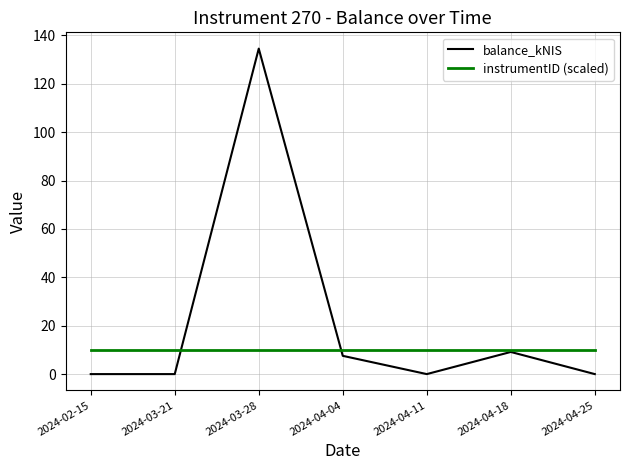

What is the total value across all series at 2024-03-28?

144.5